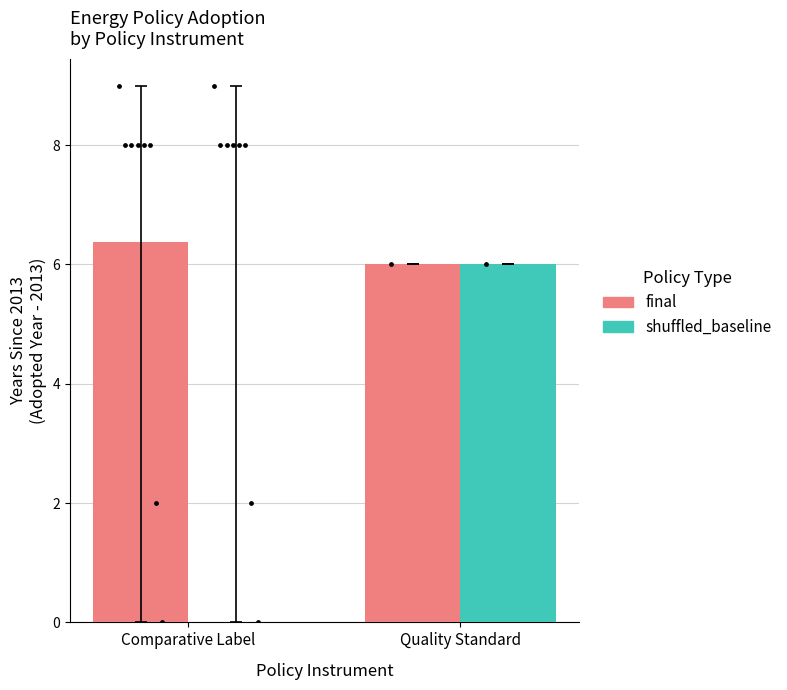

Which series reaches the minimum Y coordinate?

shuffled_baseline